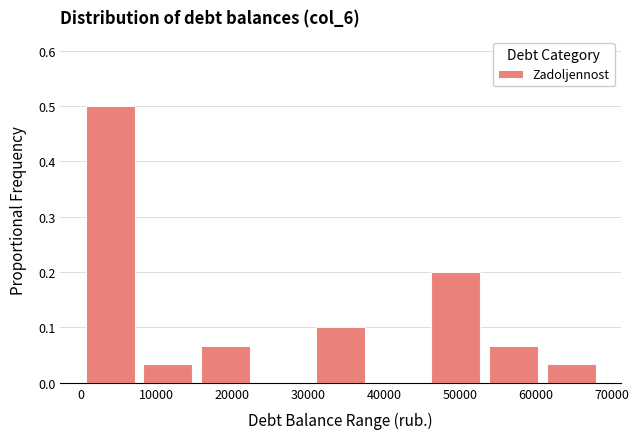

Reading left to right, transcribe this chart: for each bar, give the range it covers on the x-axis and its height. Neither the bar edges nor the heights are printed on the chart, so give them approximately, as read against the axes.

0 to 8000: 0.50
8000 to 15000: 0.03
15000 to 23000: 0.07
23000 to 31000: 0
31000 to 38000: 0.10
38000 to 46000: 0
46000 to 53000: 0.20
53000 to 61000: 0.07
61000 to 68000: 0.03